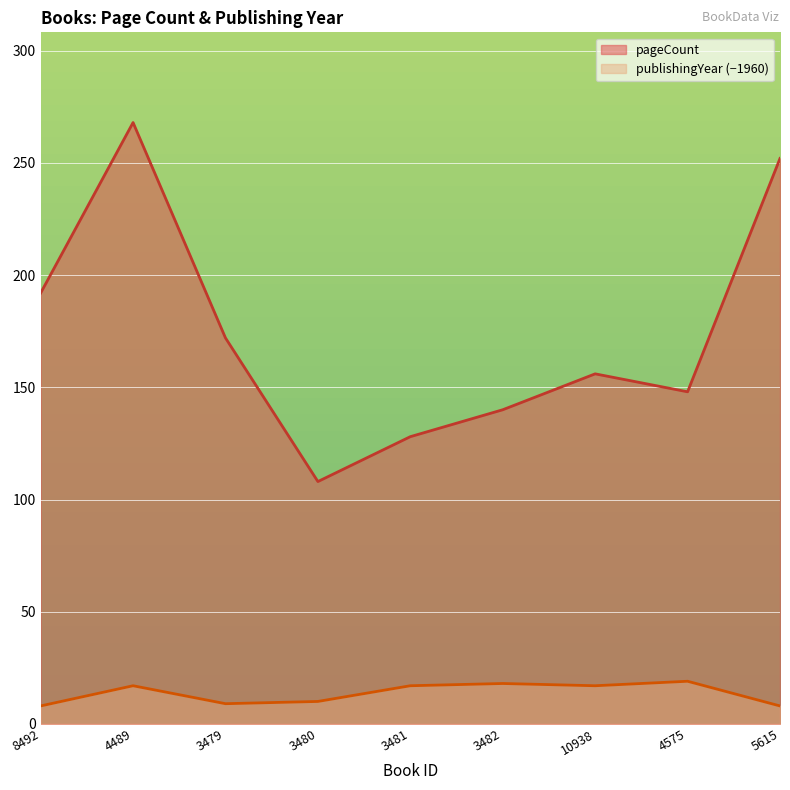

Between 3479 and 3480, which is larger?

3479